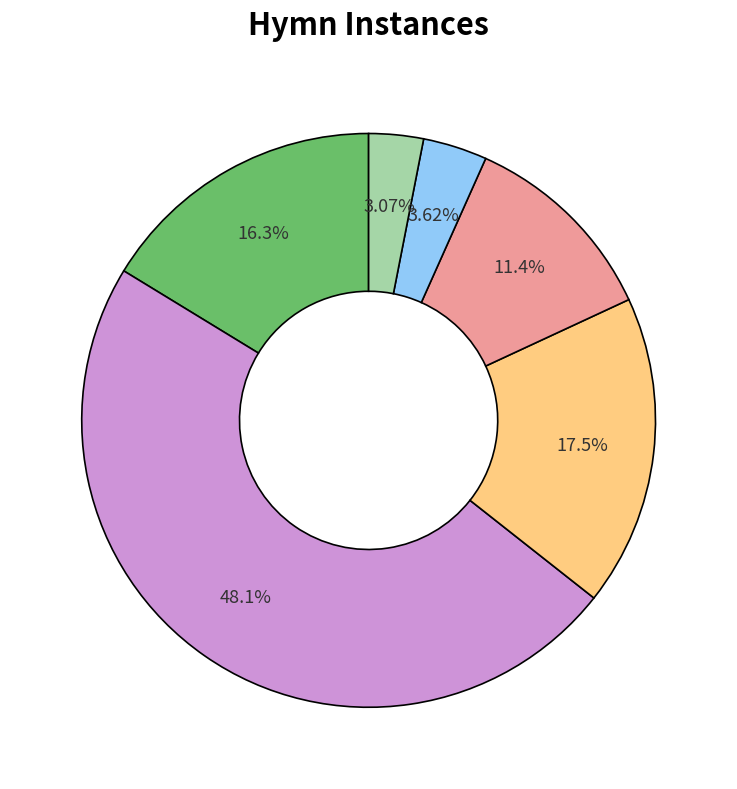

How many slices are in this pie chart?

6